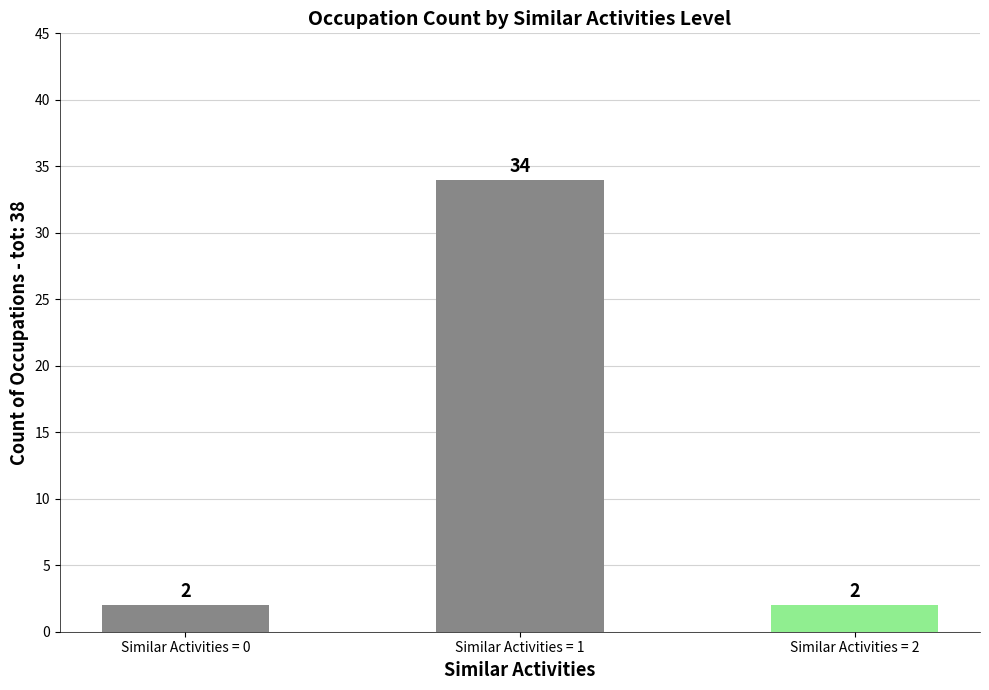

What is the value of the 3rd bar from the left?

2